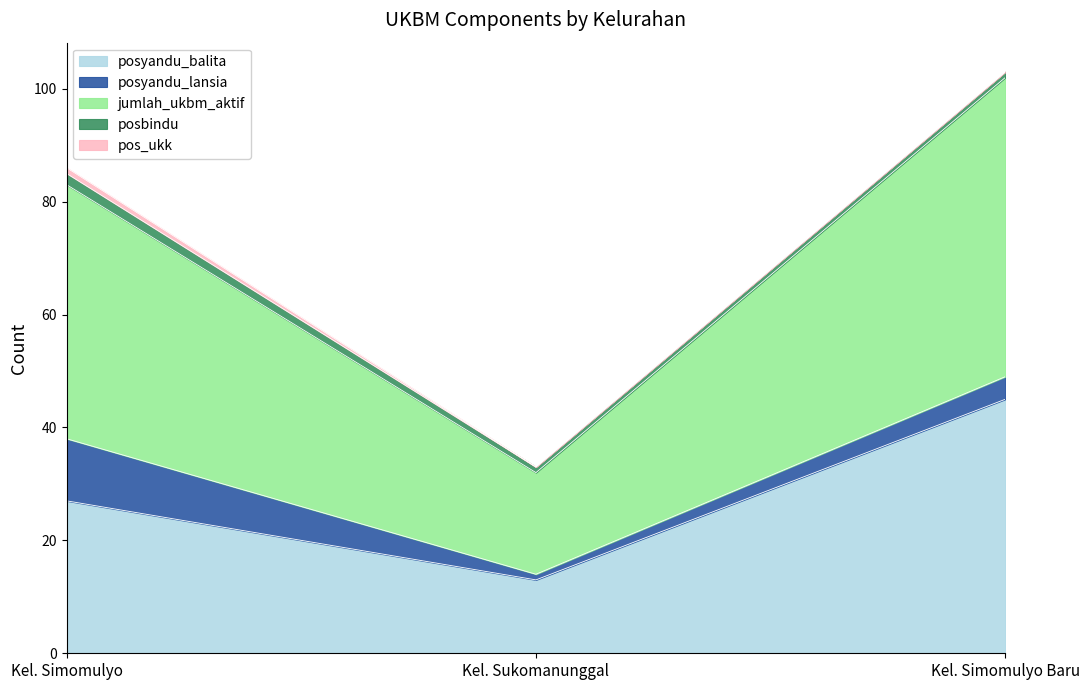

How many values in the posyandu_lansia series exceed 4?

1